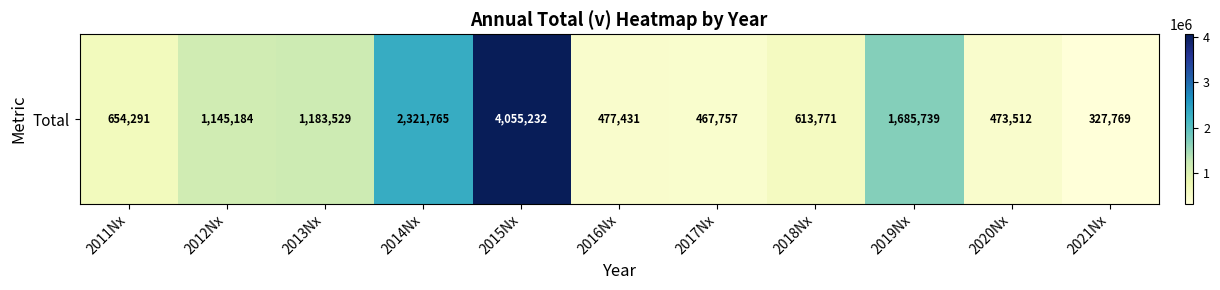

What is the change in value from 2015Nx to 2021Nx?

-3727463